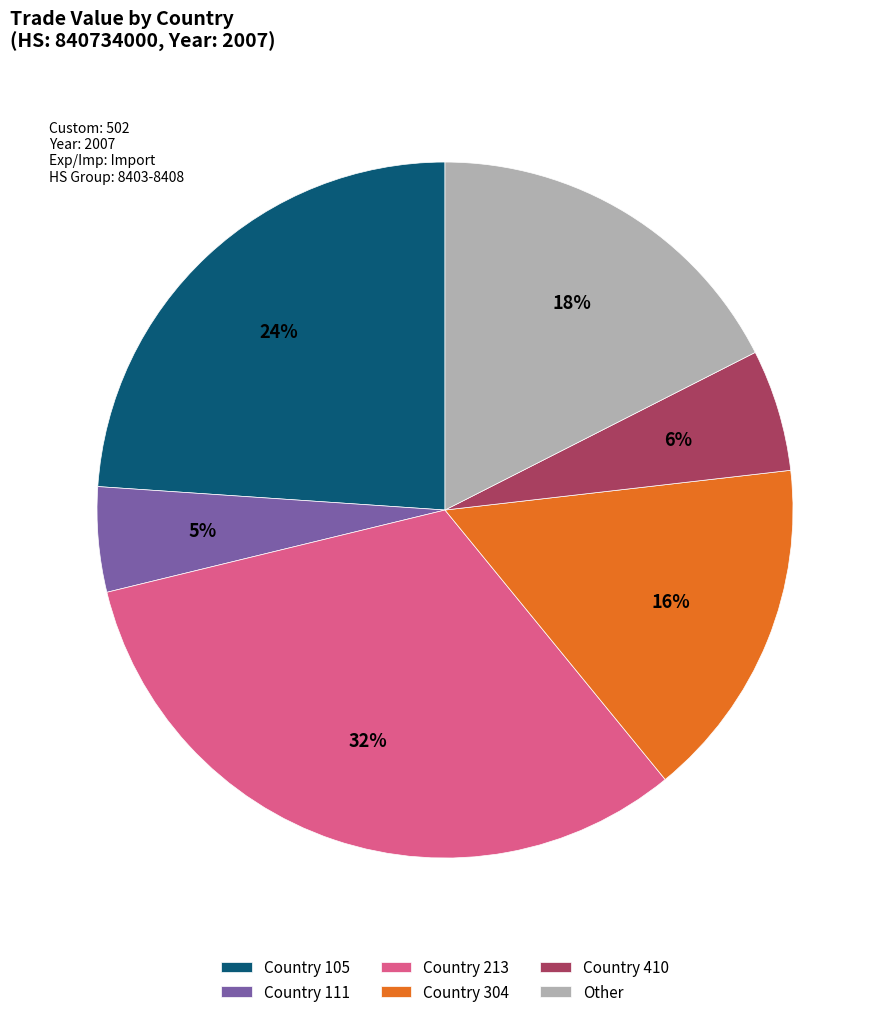

Is it true that Country 304 is 23% of the pie?

False